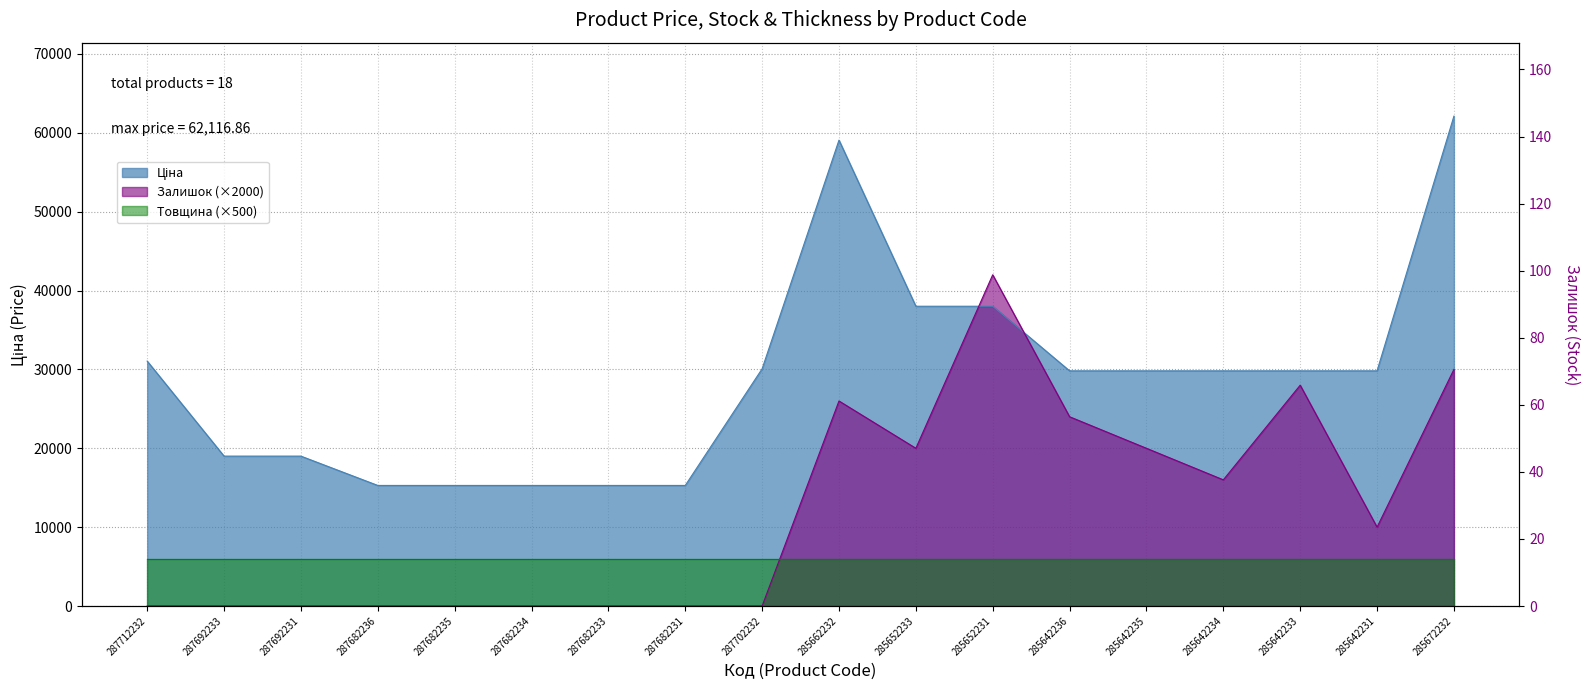

In Залишок, how many points are higher than both neighbors (excluding endpoints)?

3